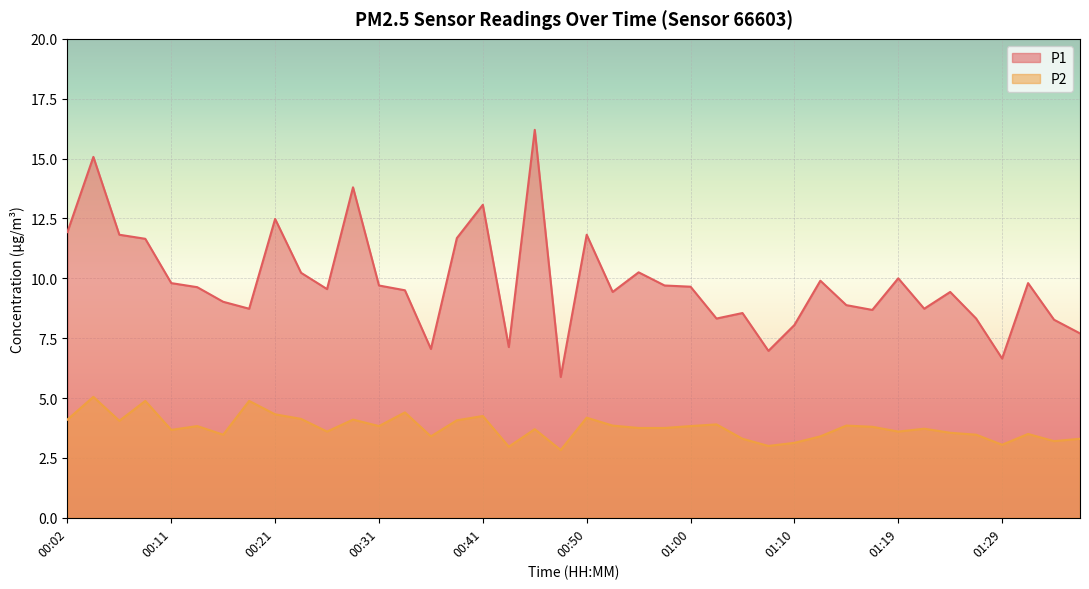

Reading left to right, what are all the values shown in this chart?

P1: 11.9	15.1	11.8	11.7	9.8	9.6	9.0	8.7	12.5	10.2	9.6	13.8	9.7	9.5	7.0	11.7	13.1	7.1	16.2	5.9	11.8	9.4	10.2	9.7	9.7	8.3	8.6	7.0	8.1	9.9	8.9	8.7	10.0	8.7	9.4	8.3	6.7	9.8	8.3	7.7
P2: 4.1	5.0	4.0	4.9	3.7	3.8	3.5	4.9	4.3	4.1	3.6	4.1	3.8	4.4	3.4	4.1	4.2	3.0	3.7	2.8	4.2	3.9	3.8	3.8	3.8	3.9	3.3	3.0	3.1	3.4	3.9	3.8	3.6	3.7	3.5	3.5	3.0	3.5	3.2	3.3